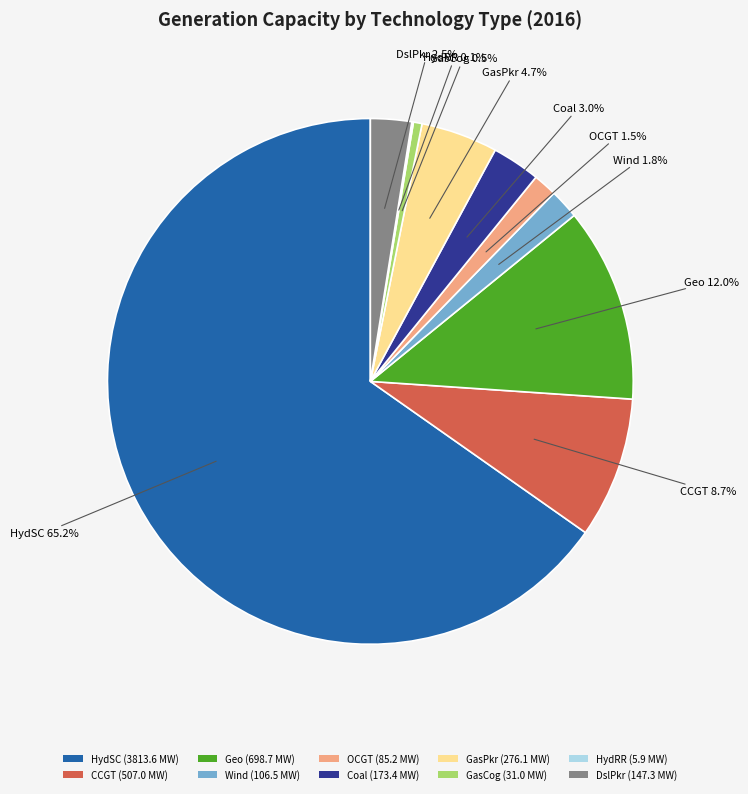

What percentage is NOT represented by GasCog?

99.5%